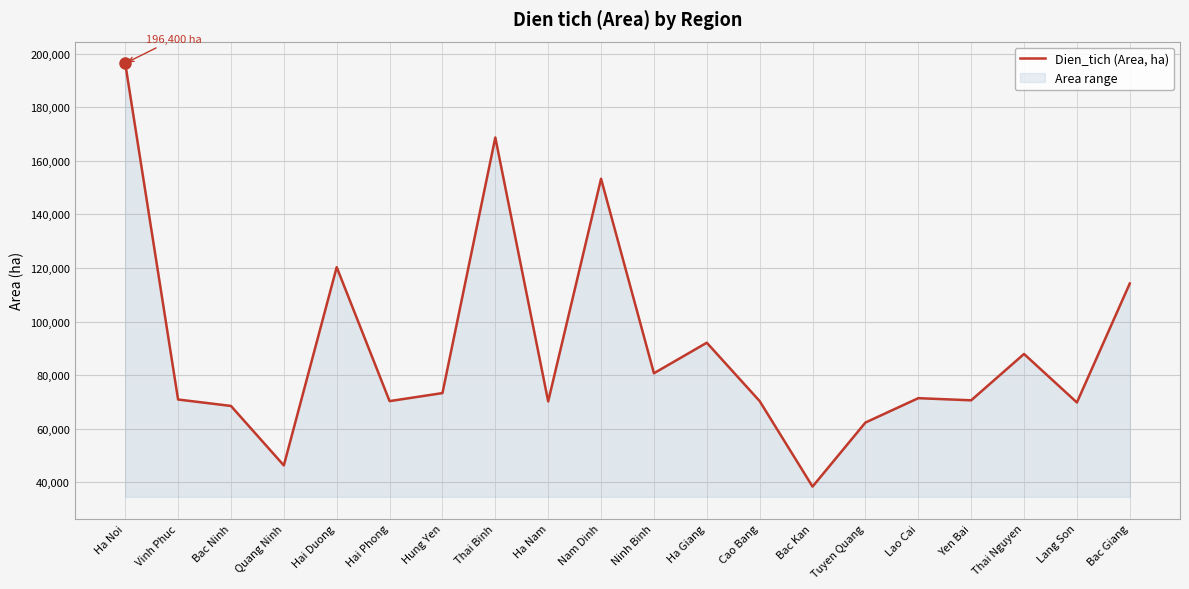

At which label is the value closest to 117400?

Hai Duong